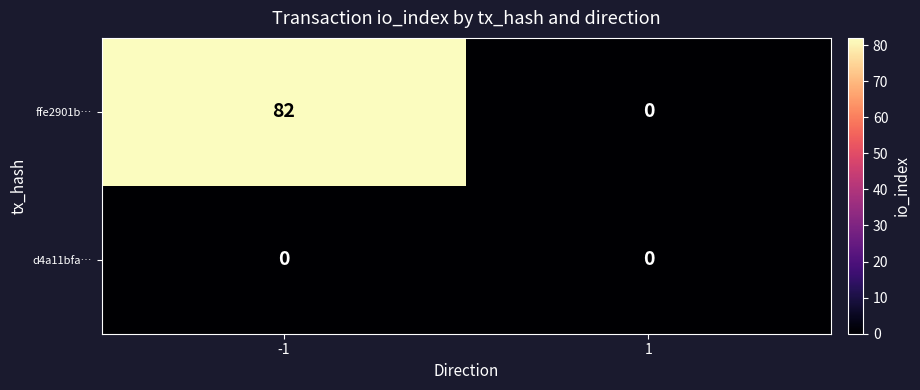

Between -1 and 1, which series saw the biggest shift?

ffe2901b…